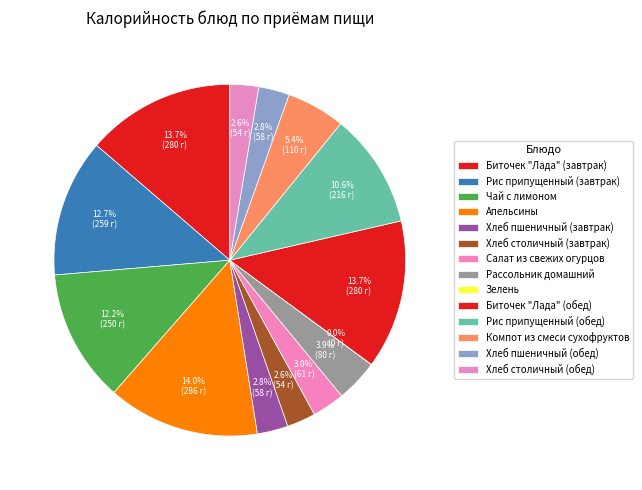

Between Биточек "Лада" (завтрак) and Биточек "Лада" (обед), which is larger?

Биточек "Лада" (завтрак)